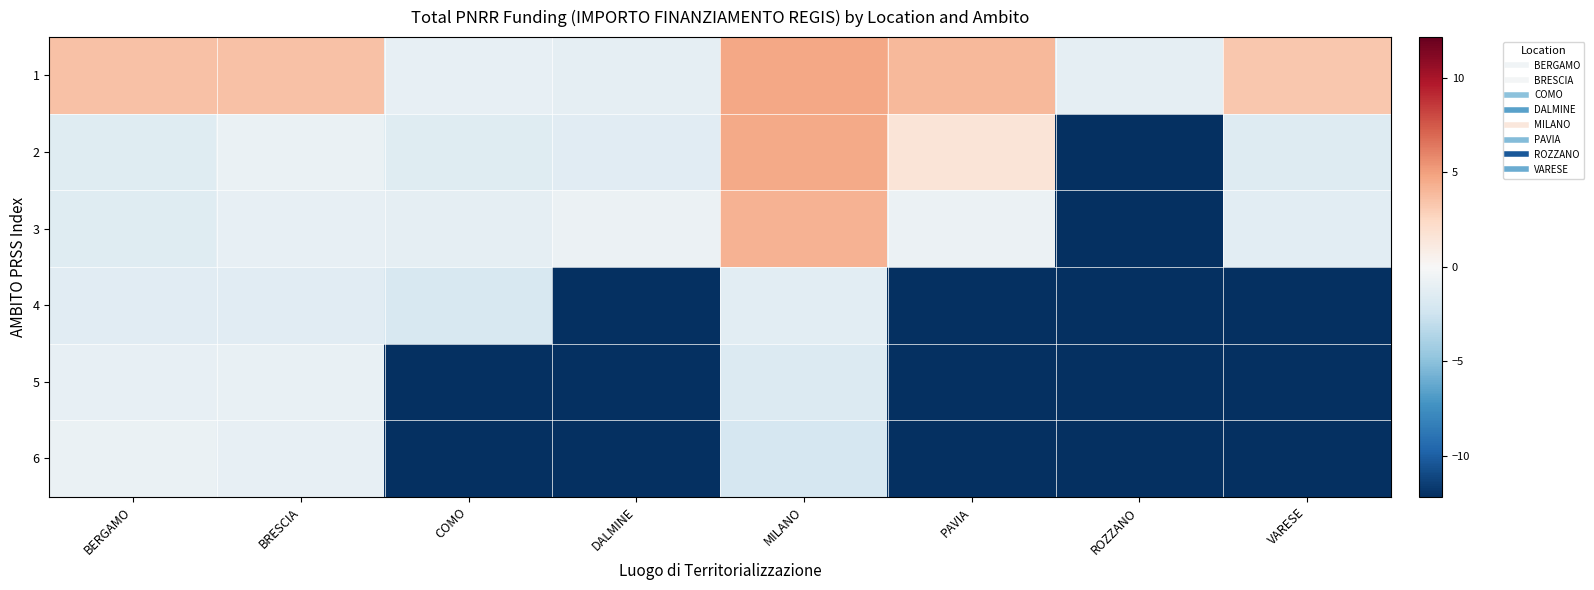

List the series in order of their peak value, highest first.

1, 2, 3, 6, 5, 4